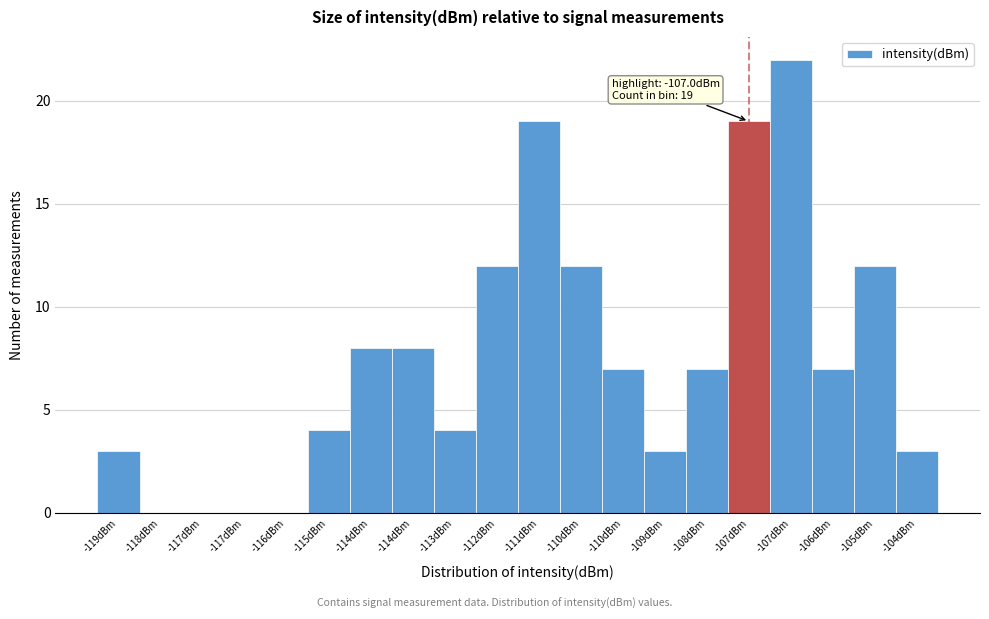

Count the number of data series in this chart.

1